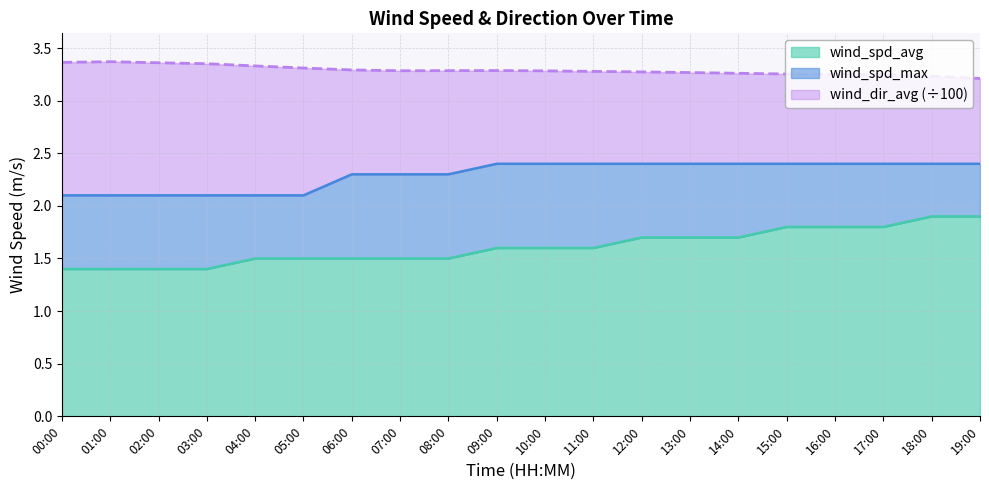

The value of wind_spd_max at 03:00 is 2.1. True or false?

True